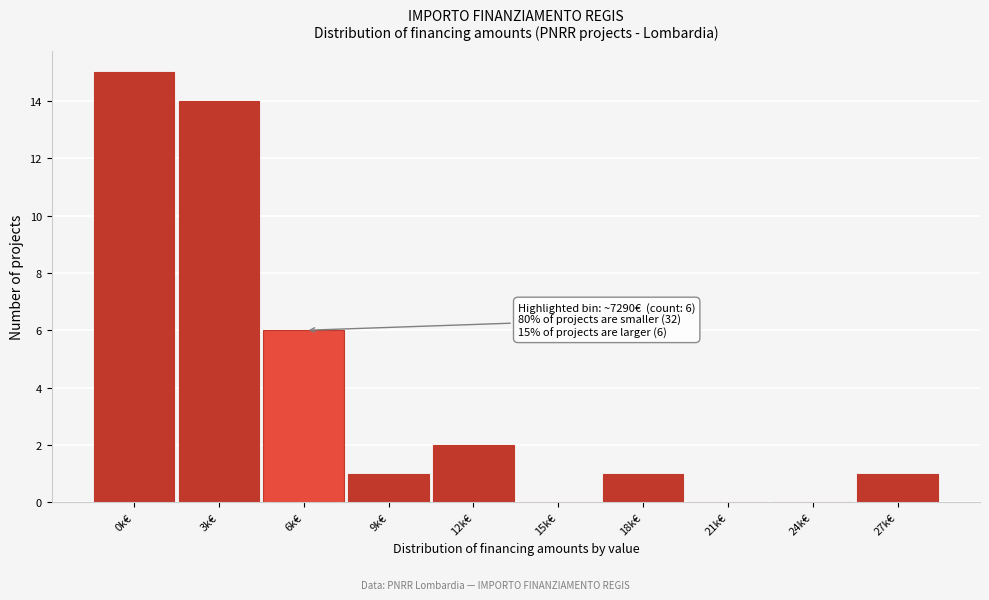

Reading left to right, transcribe all the data shown in this chart.

0k€=15	3k€=14	6k€=6	9k€=1	12k€=2	15k€=0	18k€=1	21k€=0	24k€=0	27k€=1